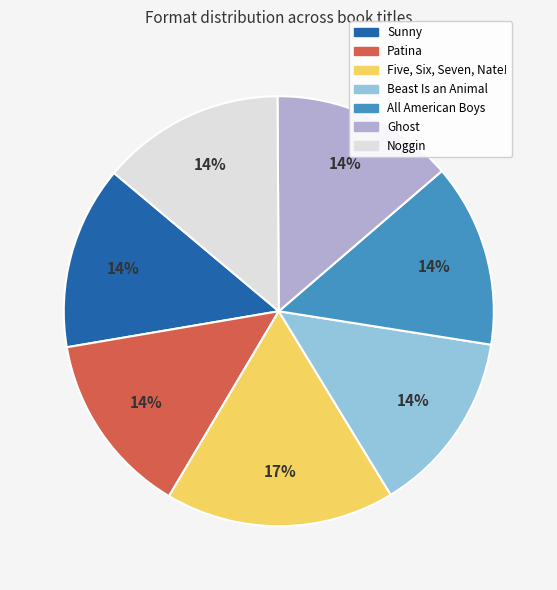

How many segments does this pie chart have?

7